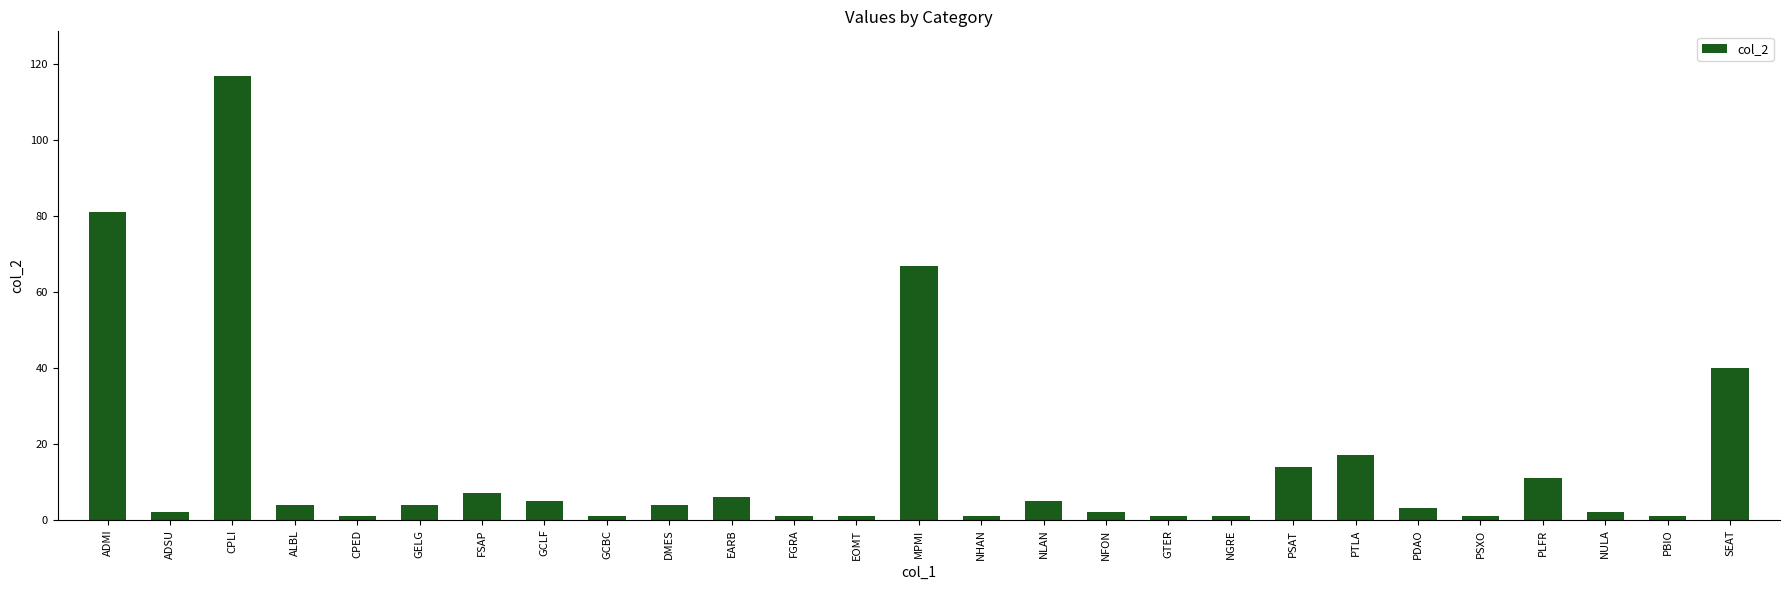

Reading left to right, extract all data points from this chart.

81	2	117	4	1	4	7	5	1	4	6	1	1	67	1	5	2	1	1	14	17	3	1	11	2	1	40